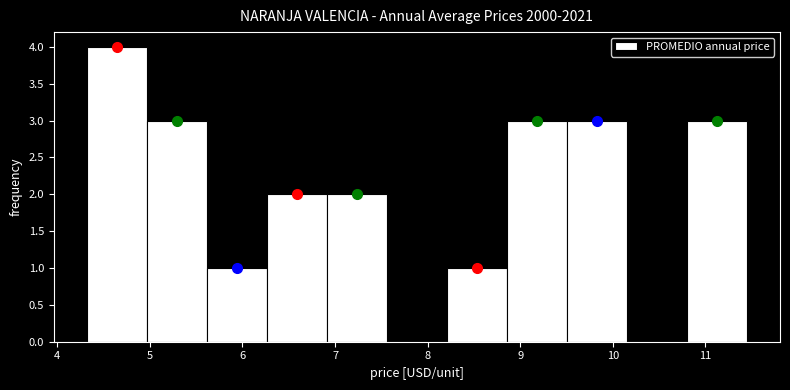

Reading left to right, list every bar in this chart as the range it spans on the x-axis followed by its height. Neither the bar edges nor the heights are printed on the chart, so give them approximately, as read against the axes.

4.3 to 5.0: 4
5.0 to 5.6: 3
5.6 to 6.3: 1
6.3 to 6.9: 2
6.9 to 7.6: 2
7.6 to 8.2: 0
8.2 to 8.9: 1
8.9 to 9.5: 3
9.5 to 10.2: 3
10.2 to 10.8: 0
10.8 to 11.5: 3